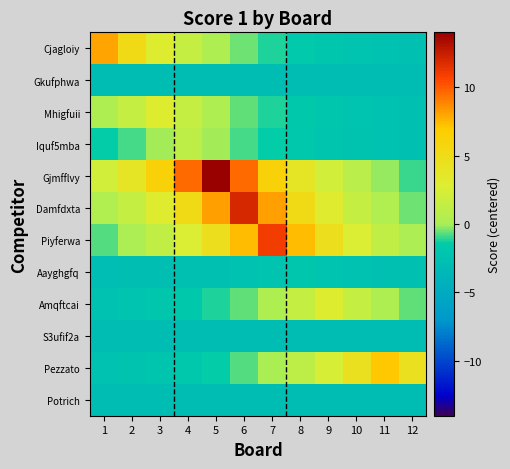

What is the smallest value displayed?

-3.0